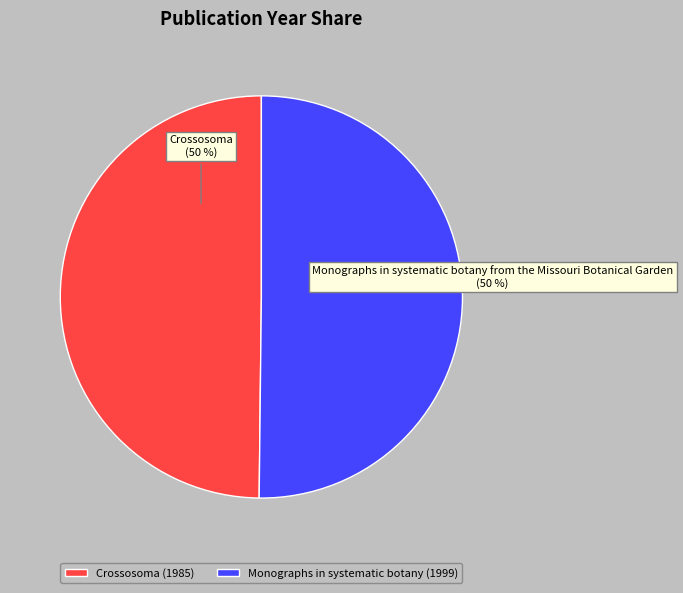

Approximately how many times larger is the value at Monographs in systematic botany (1999) compared to Crossosoma (1985)?

1.0